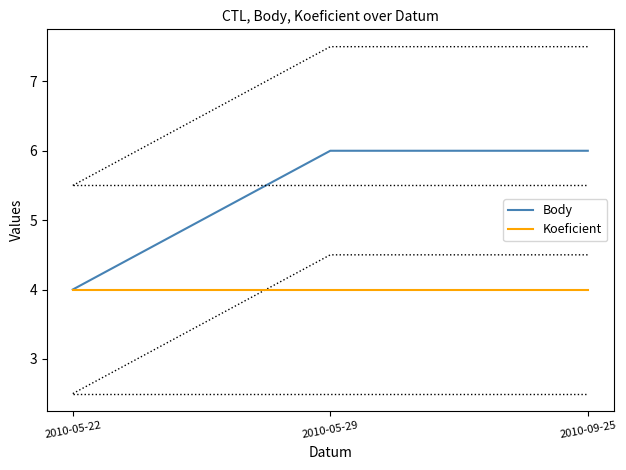

At which category is the sum across all series the highest?

2010-05-29